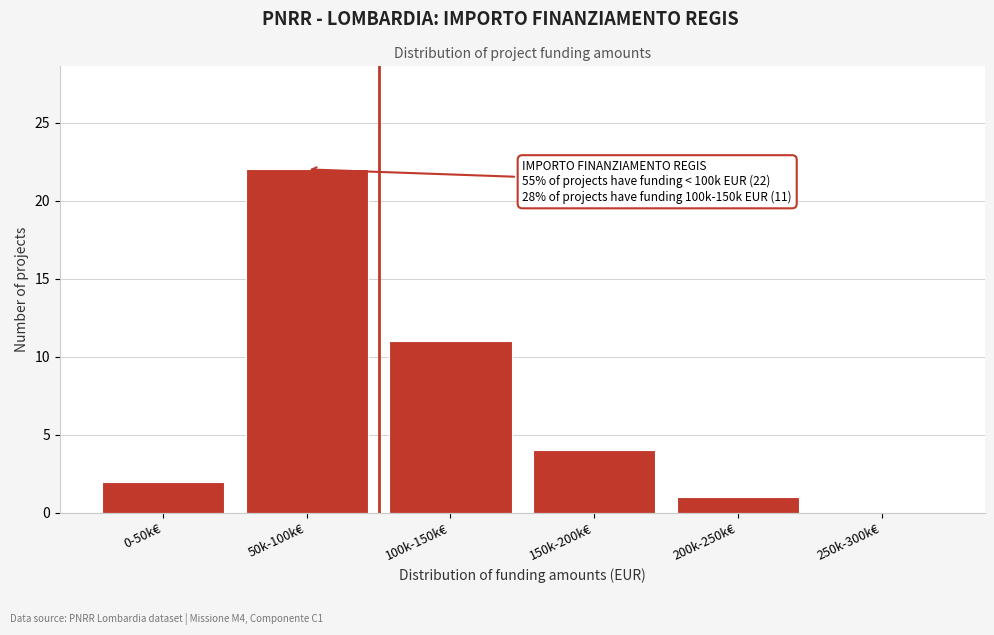

Reading left to right, what are all the values shown in this chart?

0-50k€=2	50k-100k€=22	100k-150k€=11	150k-200k€=4	200k-250k€=1	250k-300k€=0